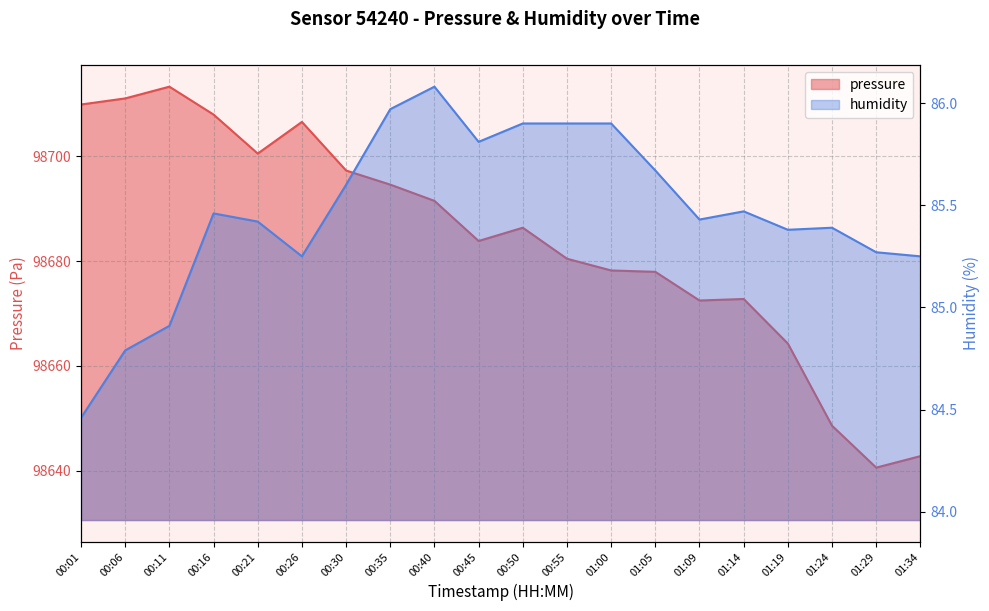

How many values in the humidity series exceed 85?

17